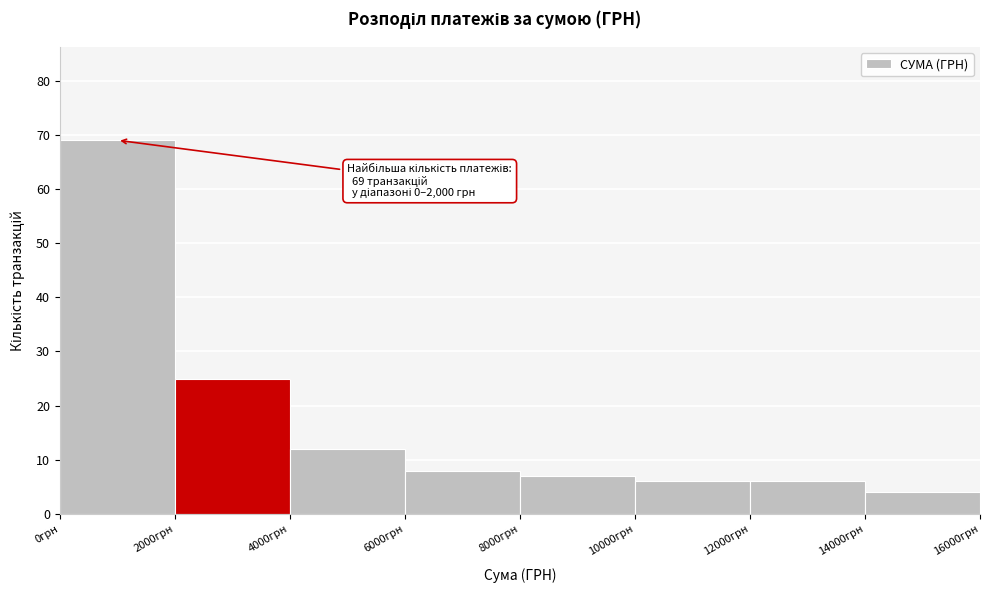

Which range on the x-axis has the tallest bar?

0 to 2000